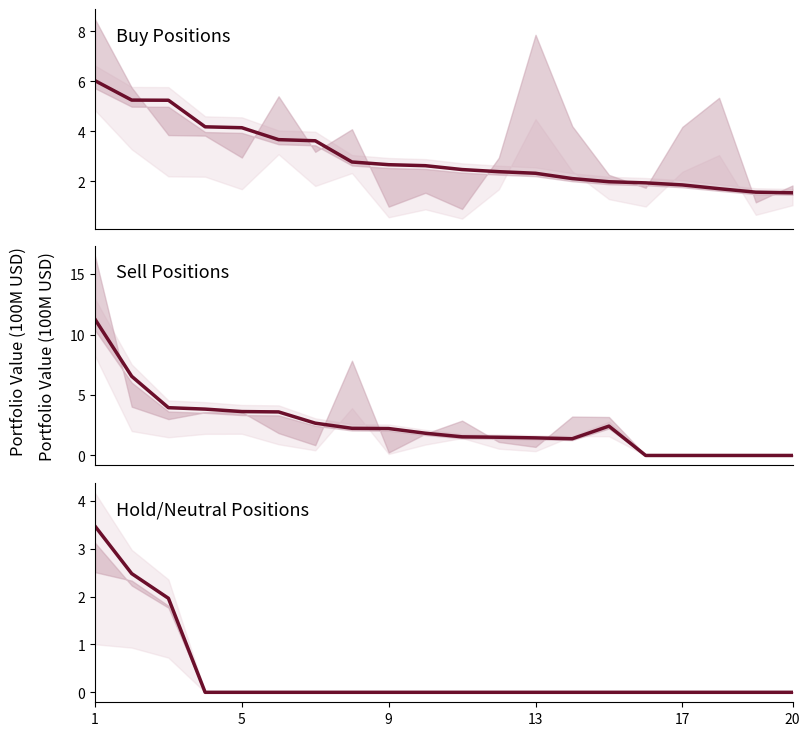

How many values in Sell value (100M USD) are above zero?

15